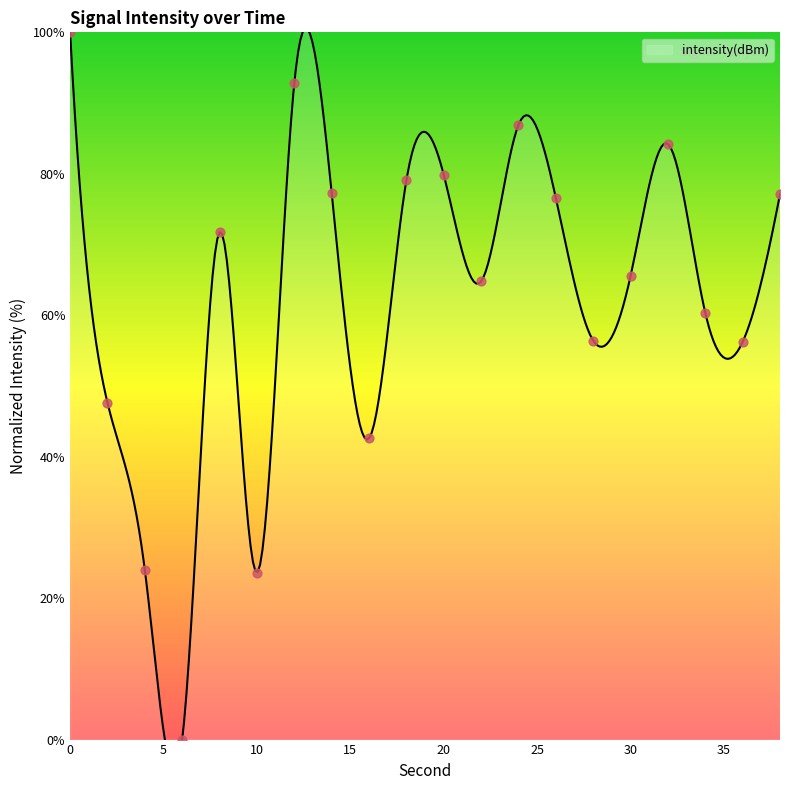

Approximately how many times larger is the value at 14 compared to 30?

1.2